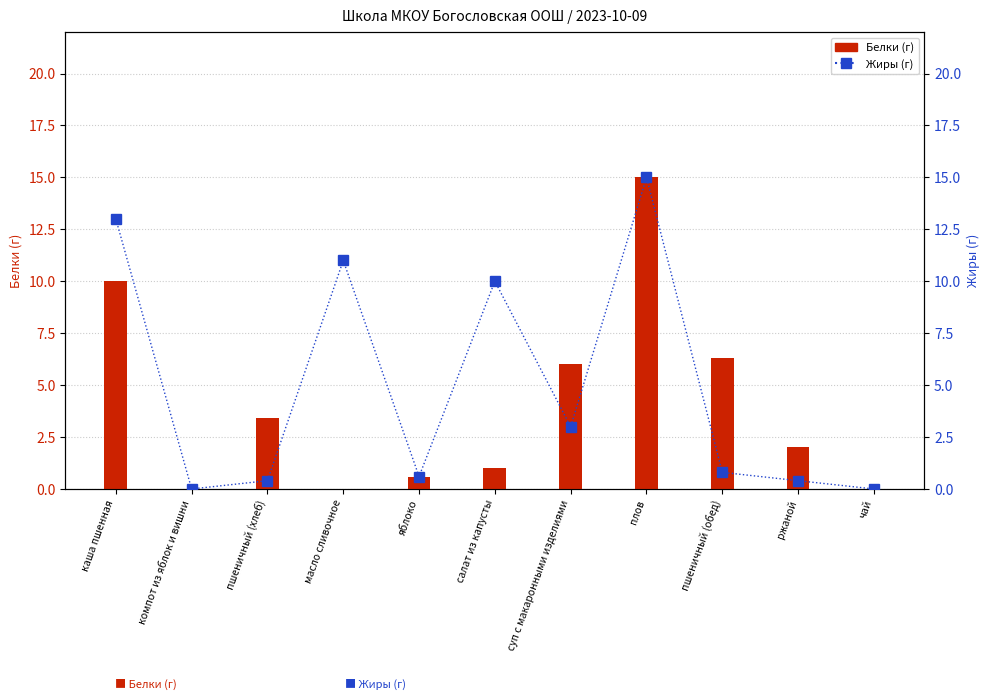

The value of Жиры at каша пшенная is 19.0. True or false?

False